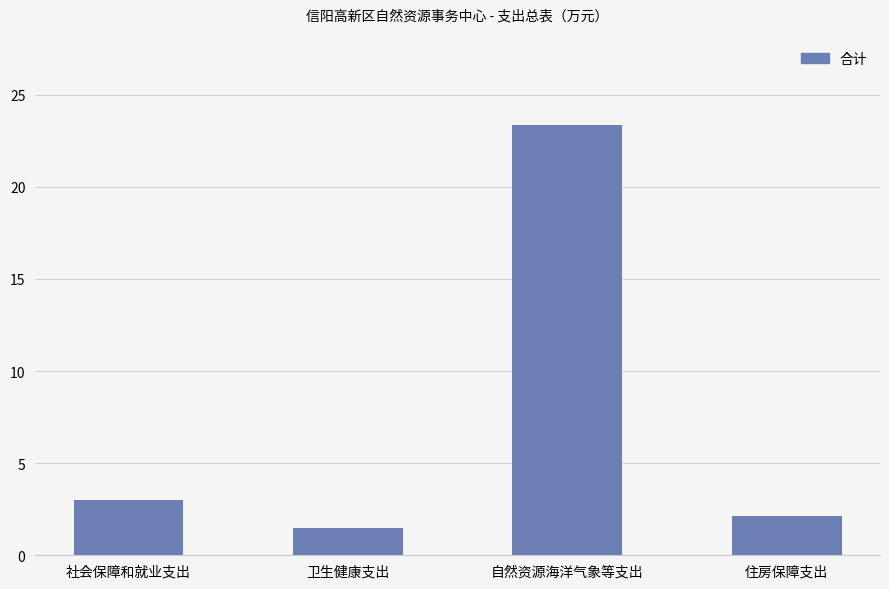

At which label does the data first exceed 3?

社会保障和就业支出